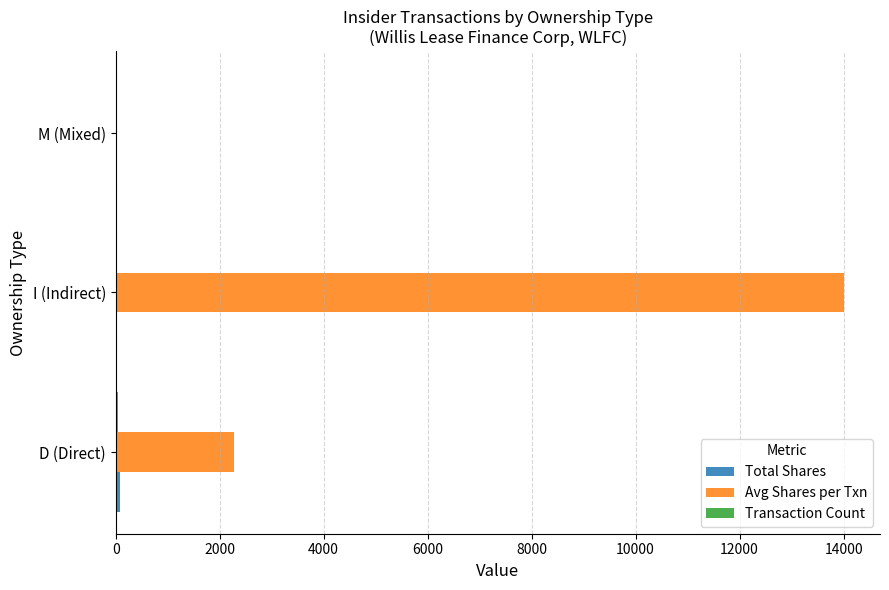

Between I (Indirect) and M (Mixed), which series saw the biggest shift?

Avg Shares per Txn